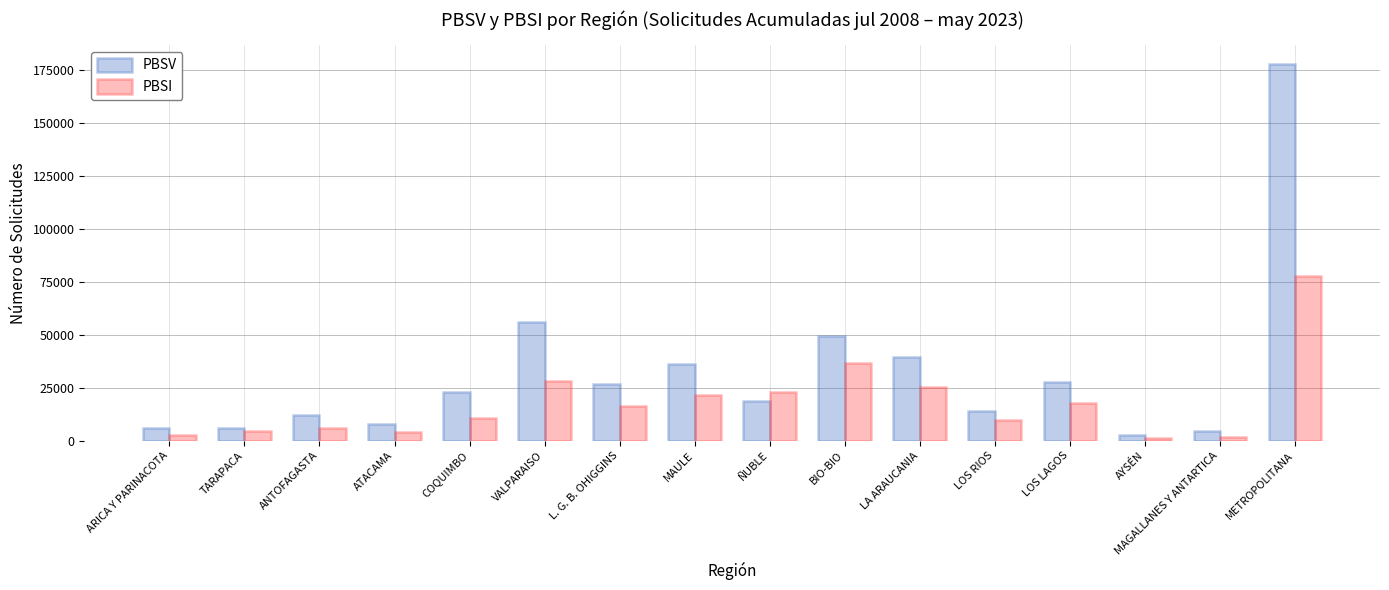

What are all the series names shown in the legend?

PBSV, PBSI